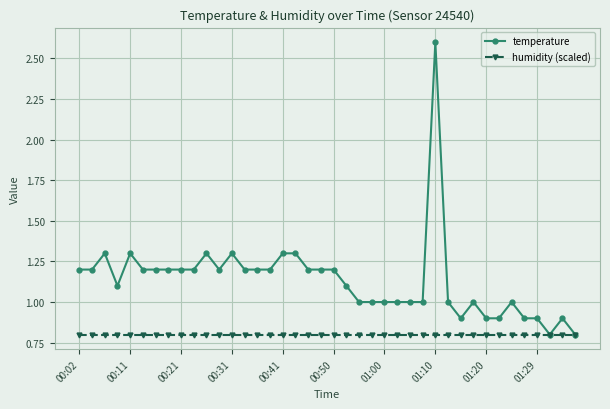

Rank the series by their average value, from highest to lowest.

temperature, humidity (scaled)